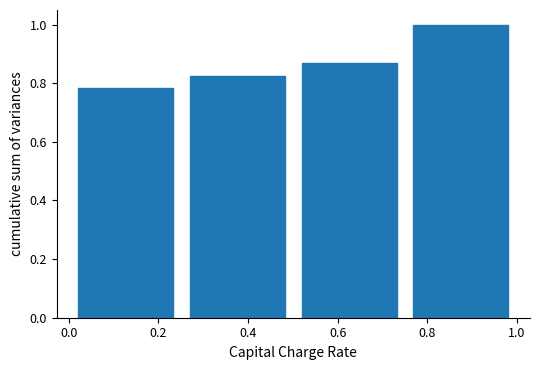

How tall is the bar that spans 0.26 to 0.50 on the x-axis? Neither the bar edges nor the heights are printed on the chart, so give them approximately, as read against the axes.

0.82